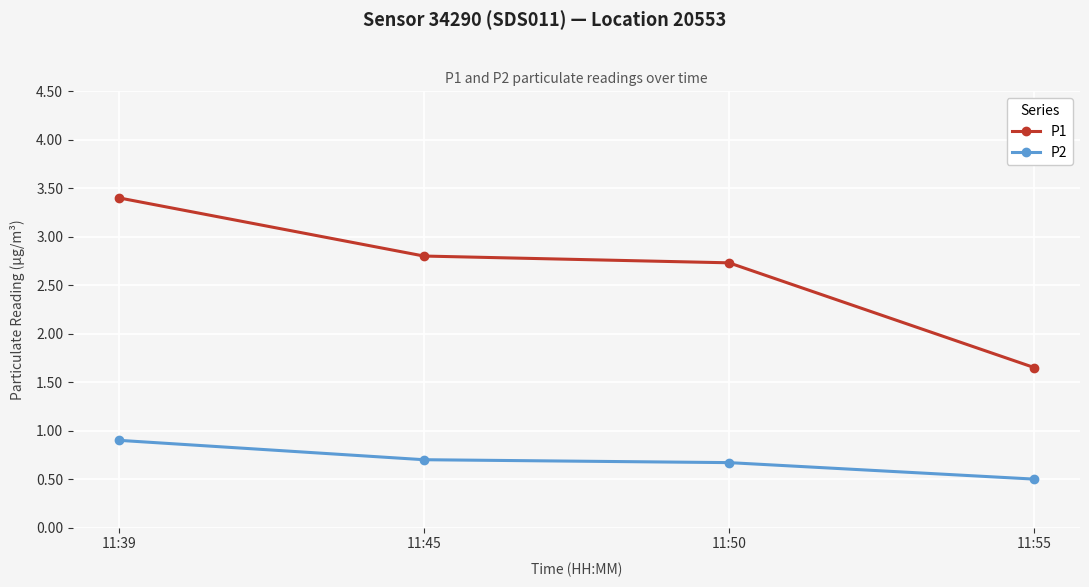

At which label does P1 reach its minimum?

11:55